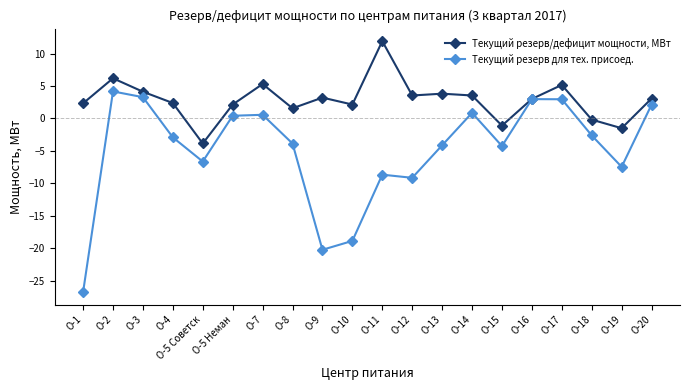

Does the chart have visible grid lines?

No